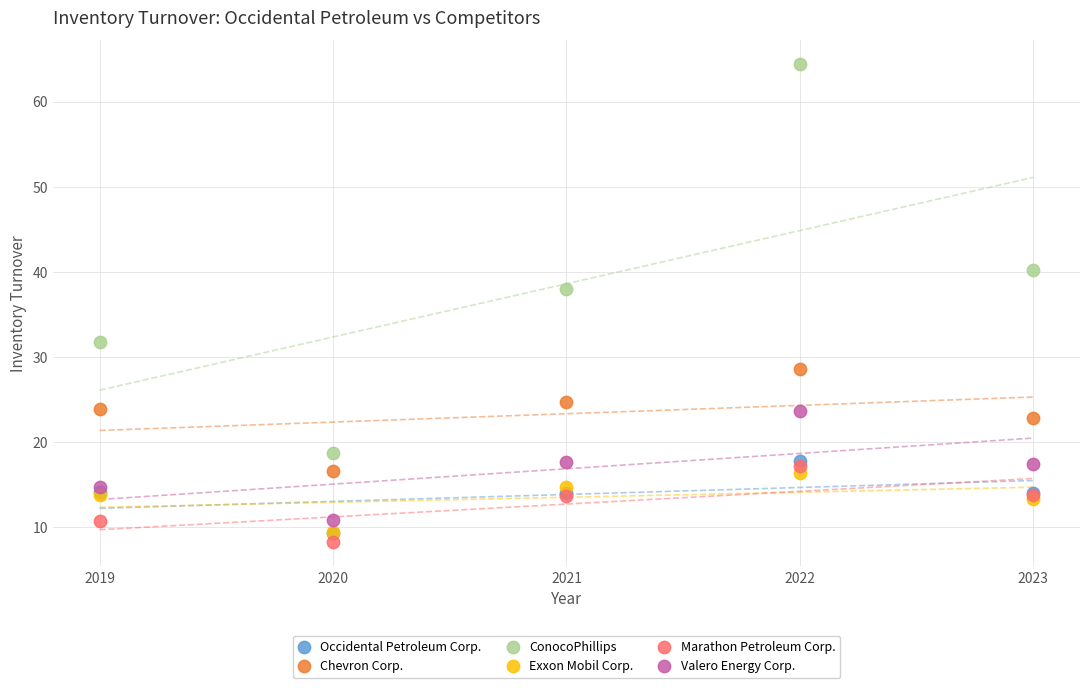

In the Chevron Corp. series, what Y value is closest to 22?

22.9